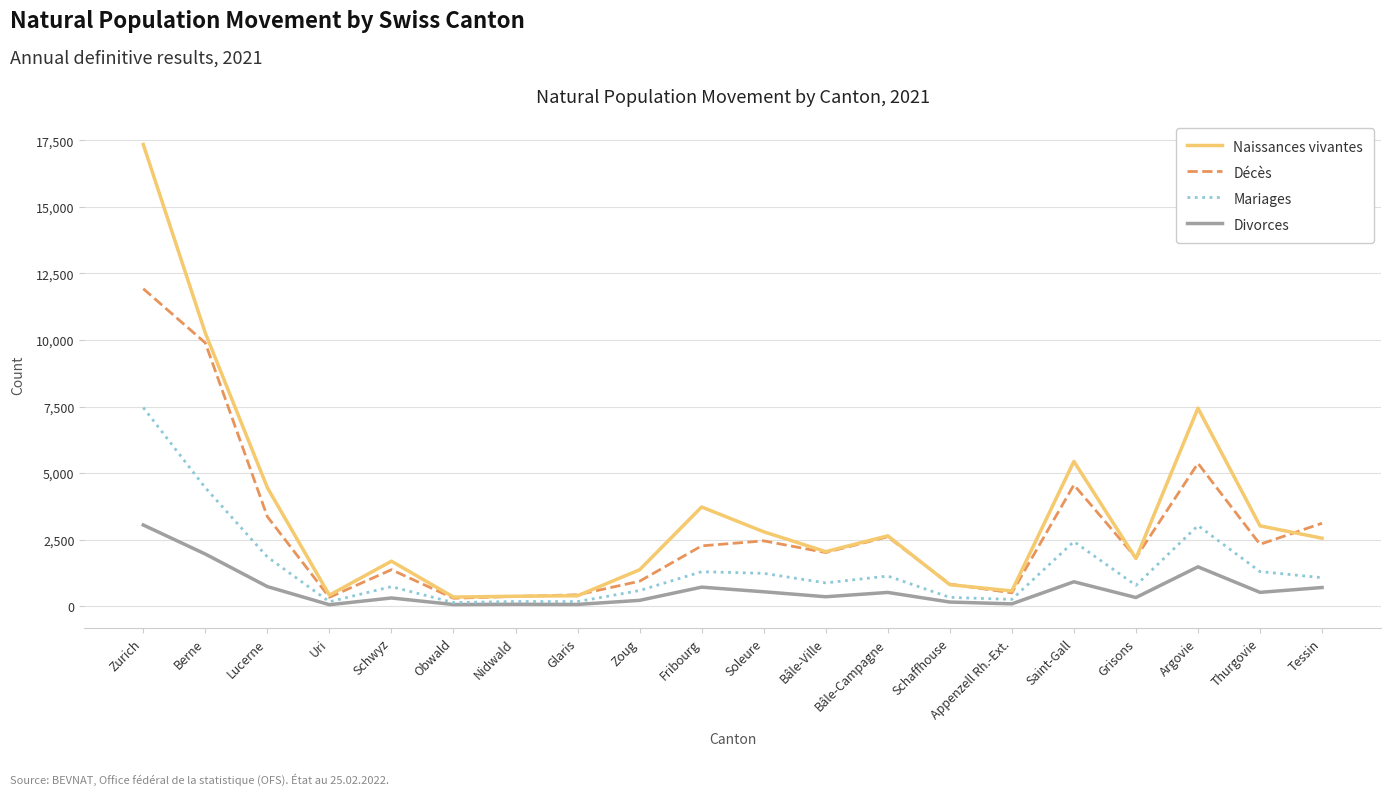

List the series in order of their peak value, highest first.

Naissances vivantes, Décès, Mariages, Divorces